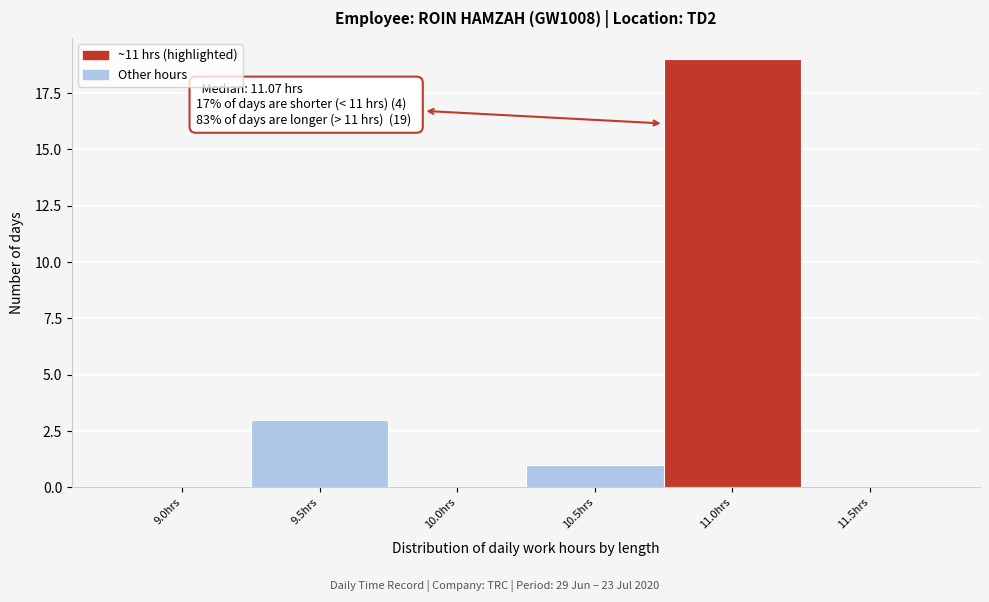

Reading left to right, what are all the values shown in this chart?

9.0hrs=0	9.5hrs=3	10.0hrs=0	10.5hrs=1	11.0hrs=19	11.5hrs=0